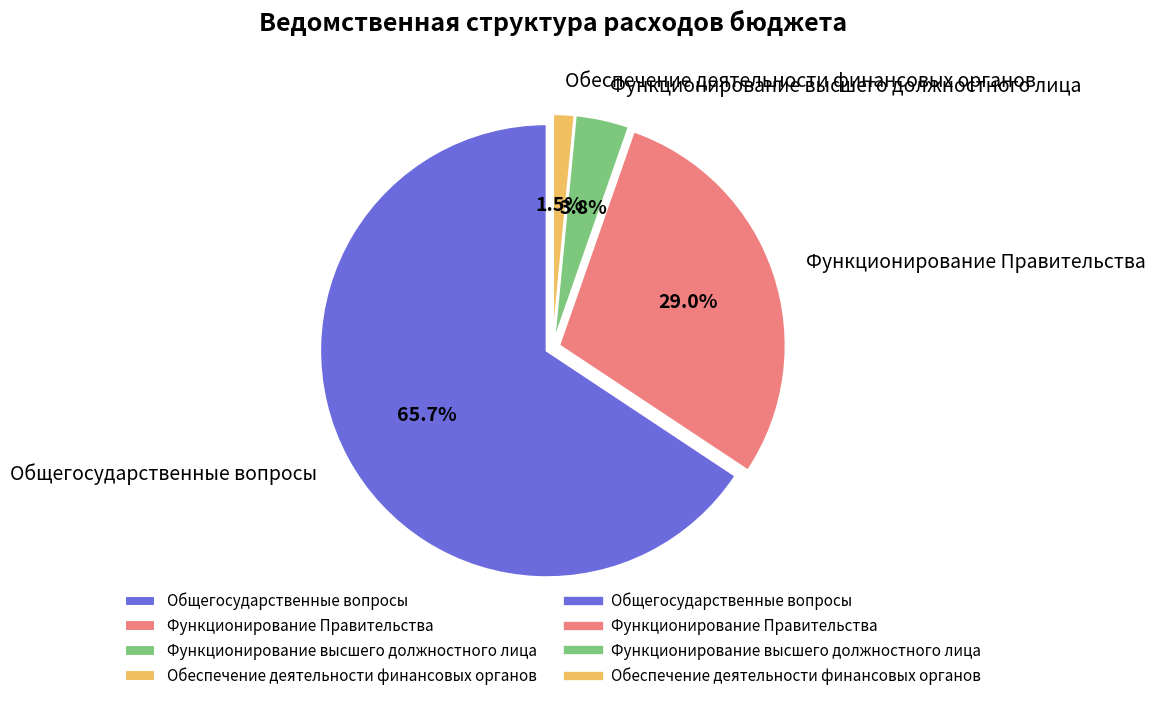

To the nearest percent, what is the difference between the Функционирование Правительства and Функционирование высшего должностного лица slice percentages?

25%